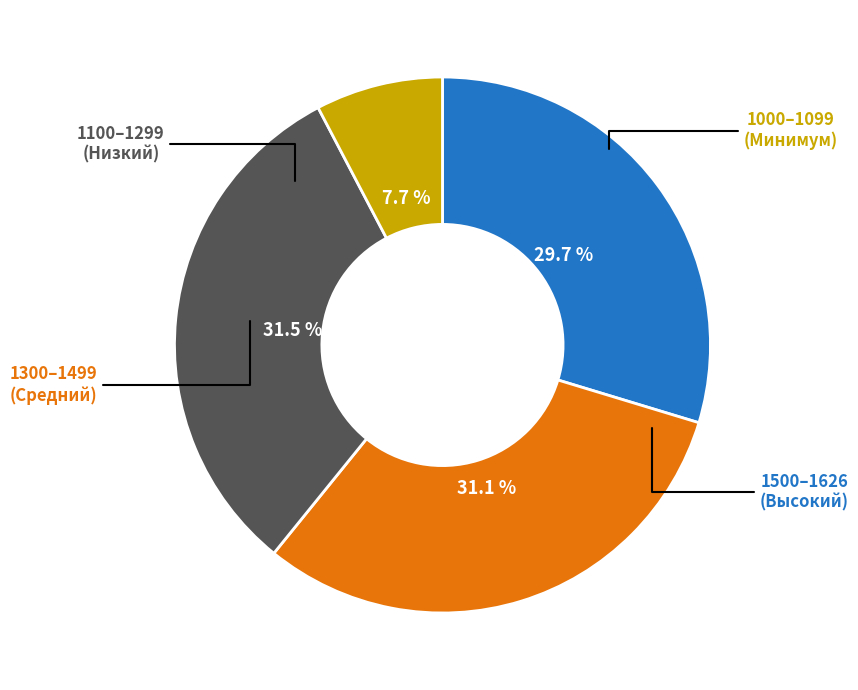

Is there a majority slice in this chart?

No